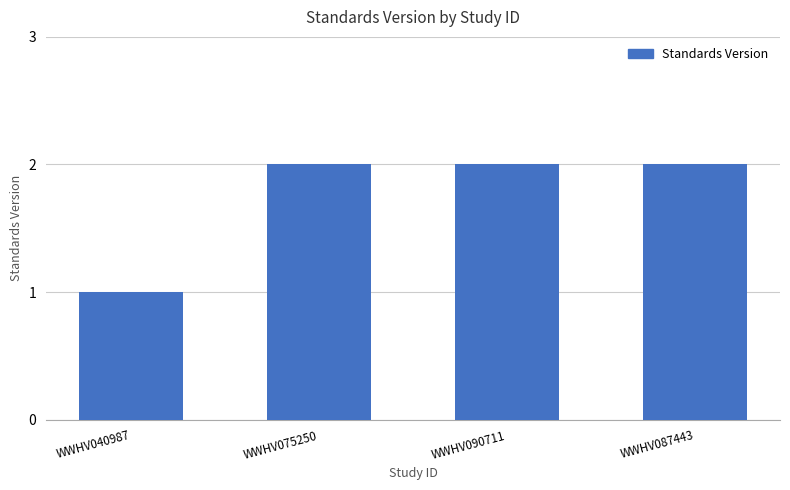

What is the label of the 4th bar from the right?

WWHV040987